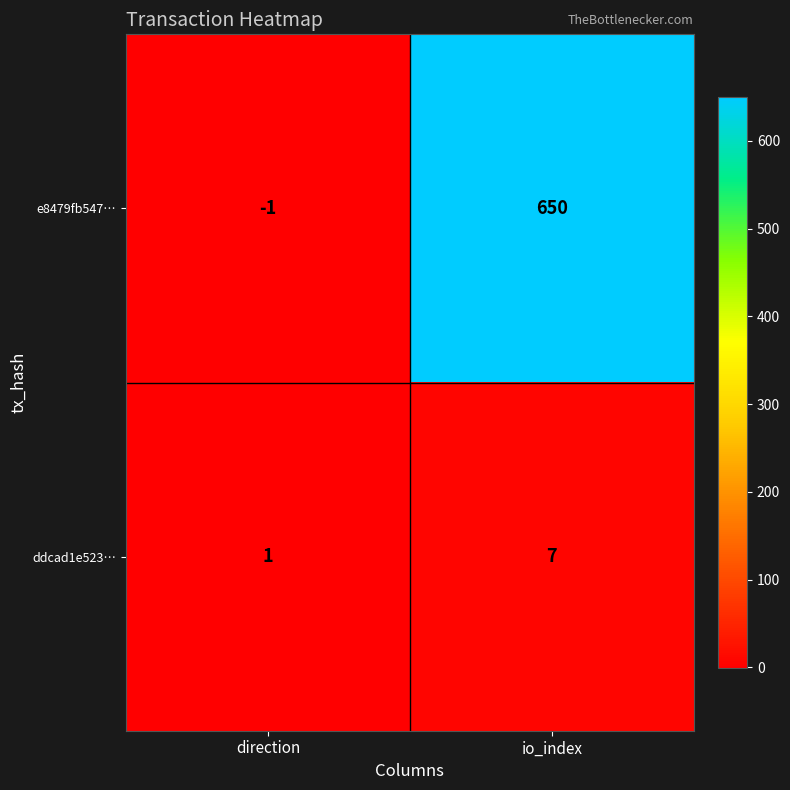

Reading left to right, what are all the values shown in this chart?

e8479fb547…: -1	650
ddcad1e523…: 1	7